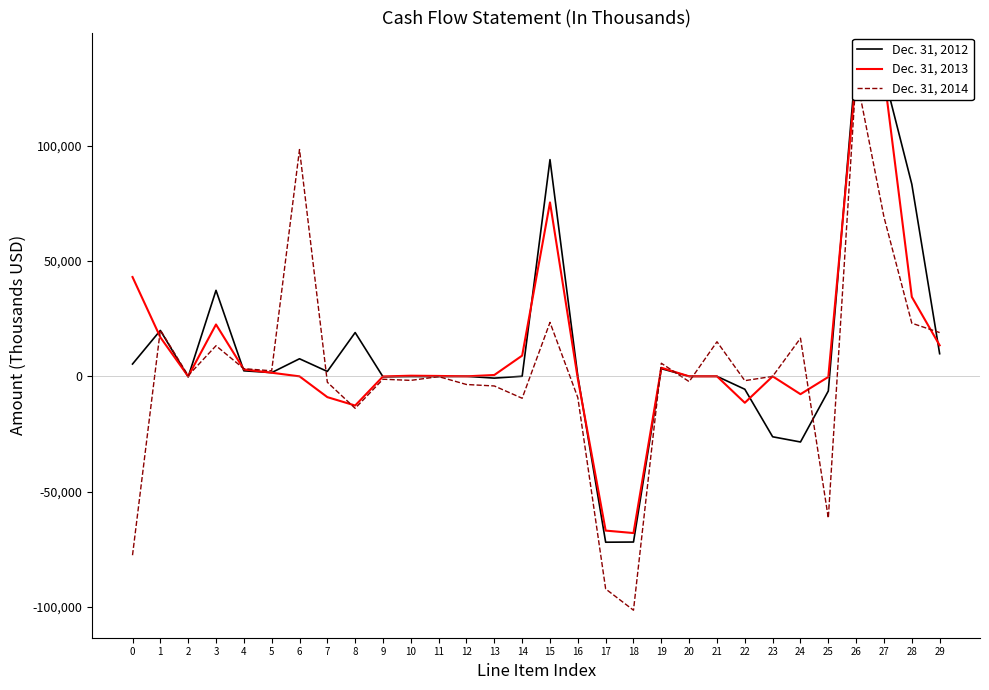

How many categories are shown in the chart?

30